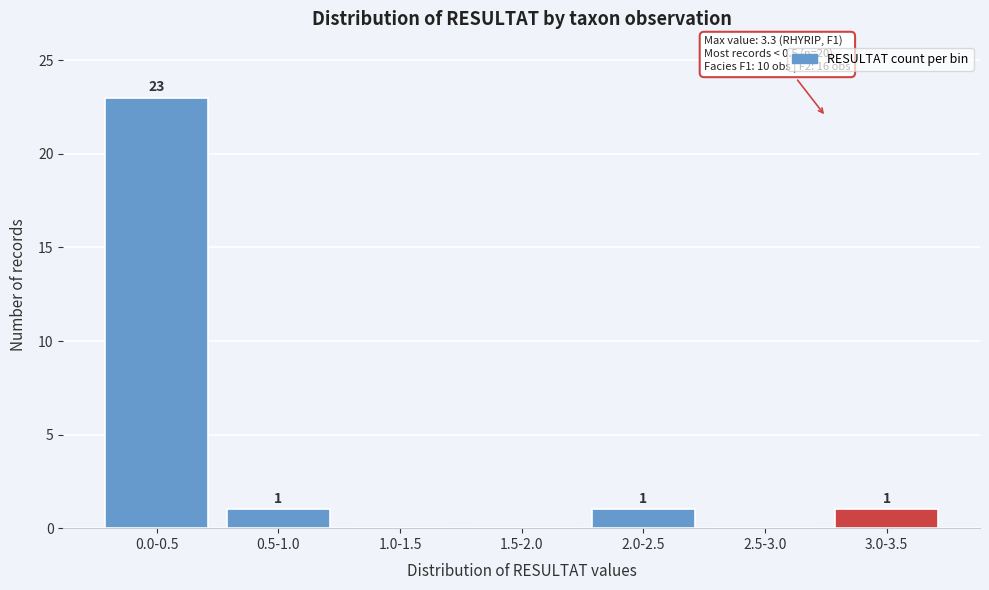

Reading right to left, transcribe all the data shown in this chart.

3.0-3.5=1	2.5-3.0=0	2.0-2.5=1	1.5-2.0=0	1.0-1.5=0	0.5-1.0=1	0.0-0.5=23